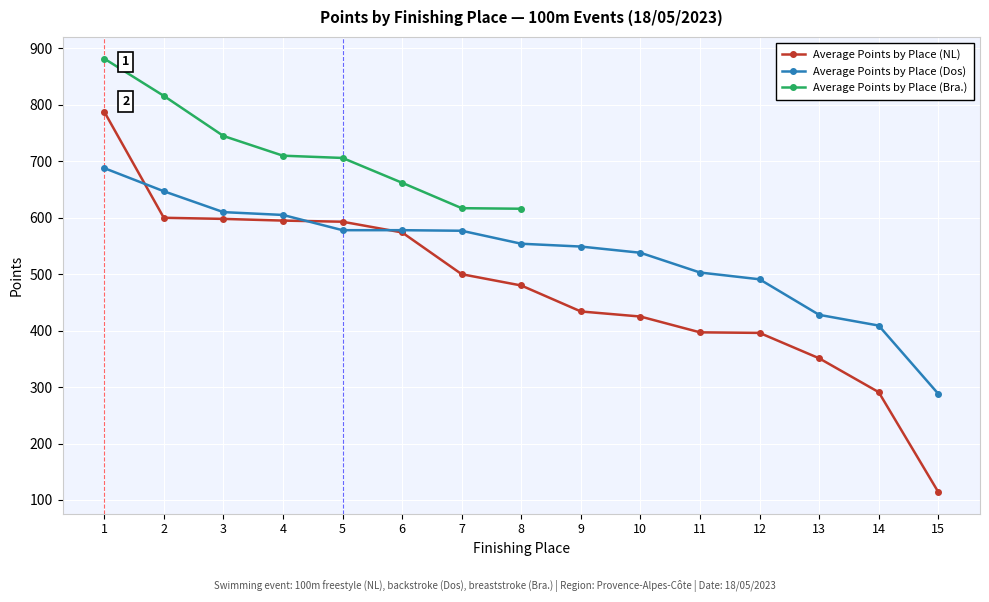

True or false: Average Points by Place (Dos) has more than 0 interior local peaks.

False